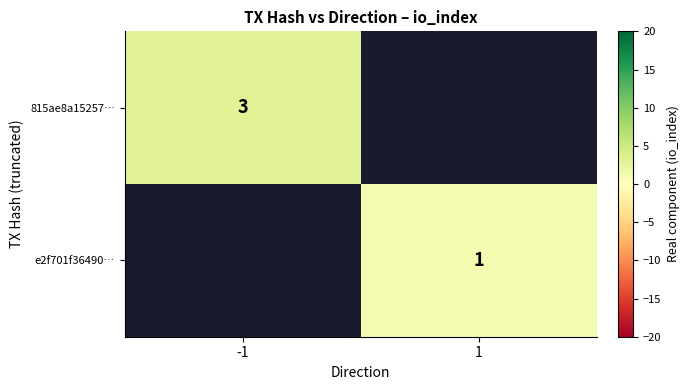

The e2f701f36490… series shows 0 at 1. True or false?

False